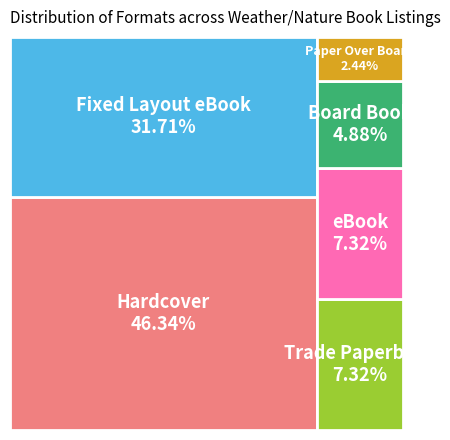

To the nearest percent, what is the difference between the Fixed Layout eBook and Board Book slice percentages?

27%